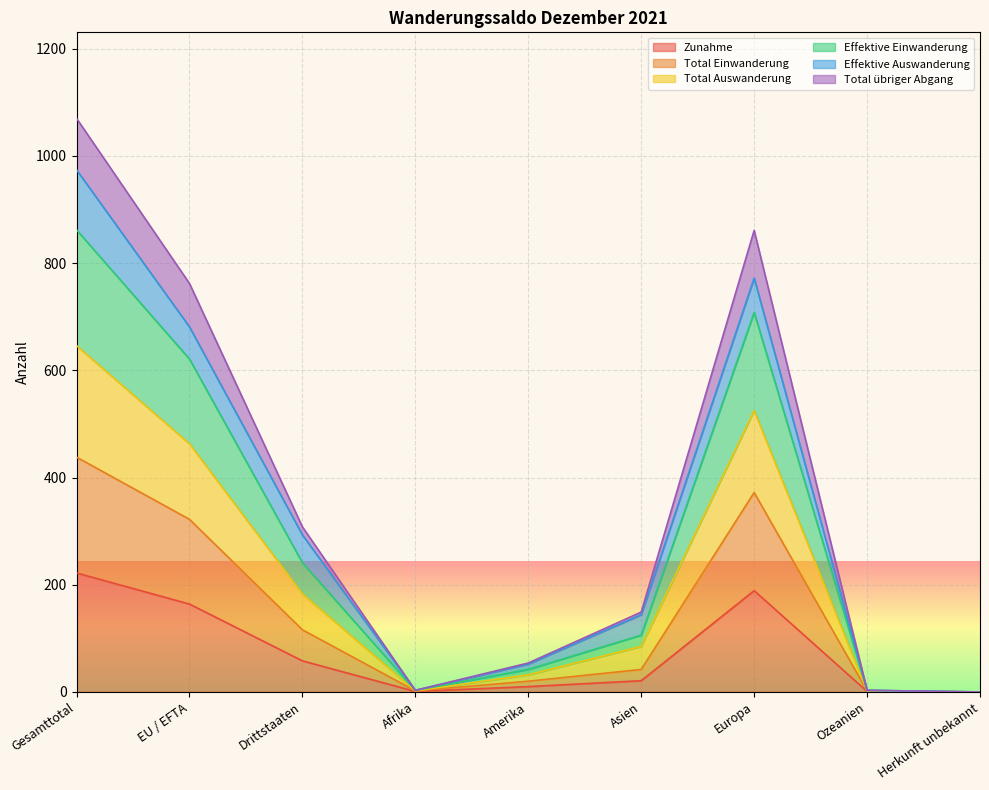

Which label corresponds to the smallest value in the chart?

Herkunft unbekannt